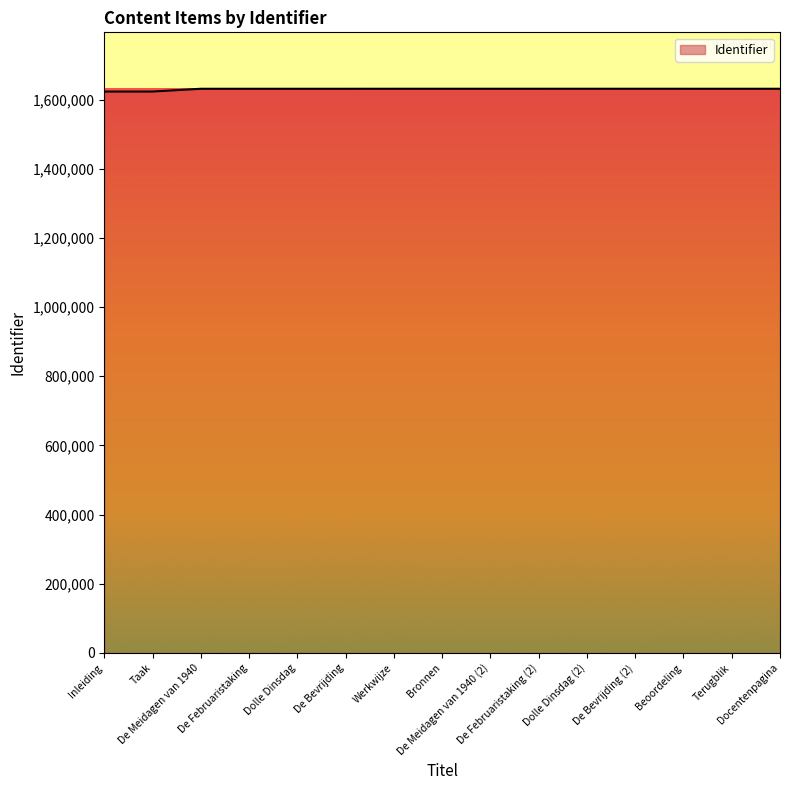

Does the chart display data point markers on the line(s)?

No